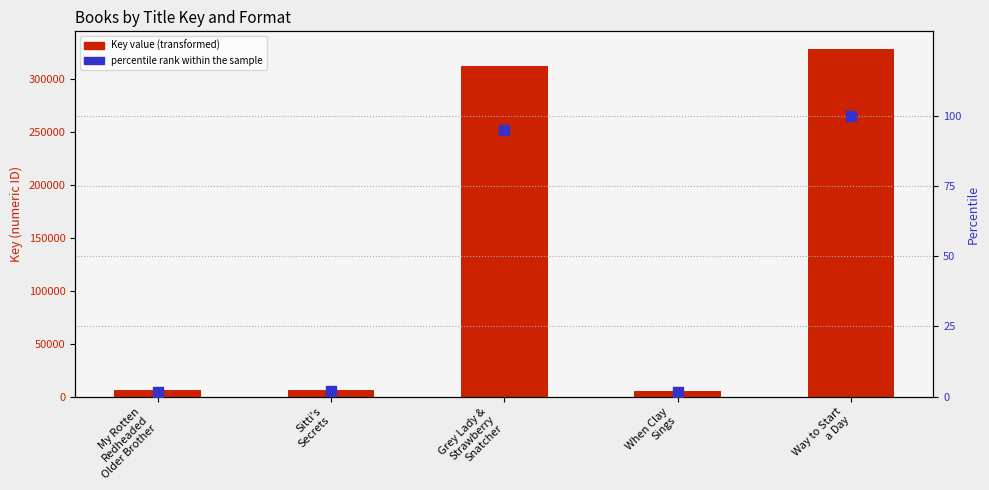

Which series has the largest Y range (max minus min)?

Key value